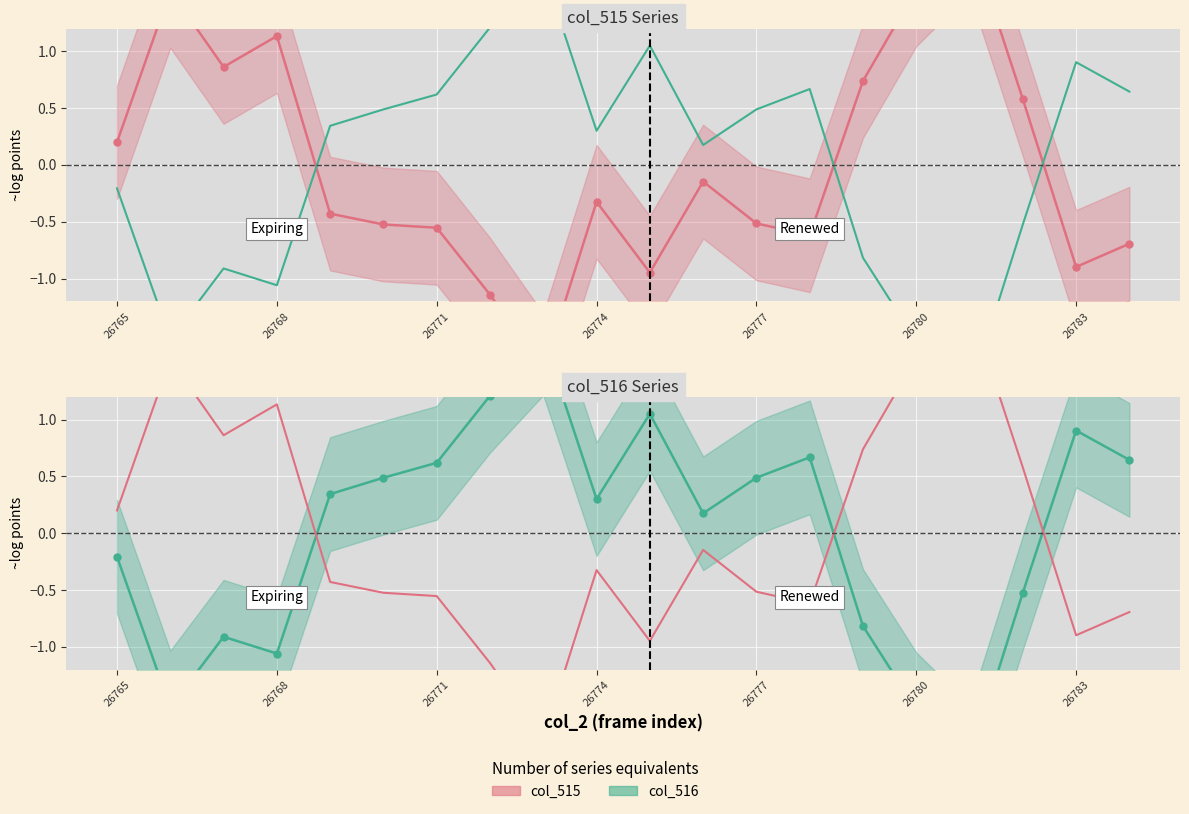

Is it true that col_515 upper equals 0.2 at 17?

False